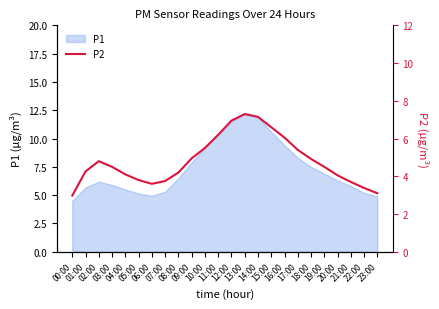

What is the label of the 11th point from the right?

13:00